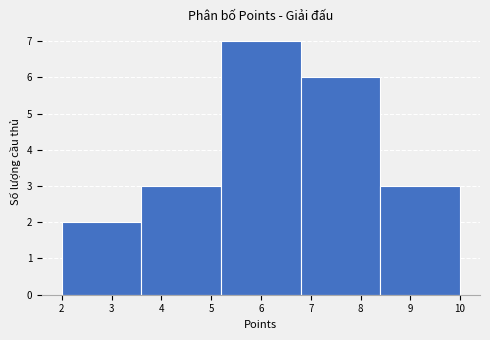

Which range on the x-axis has the tallest bar?

5.2 to 6.8